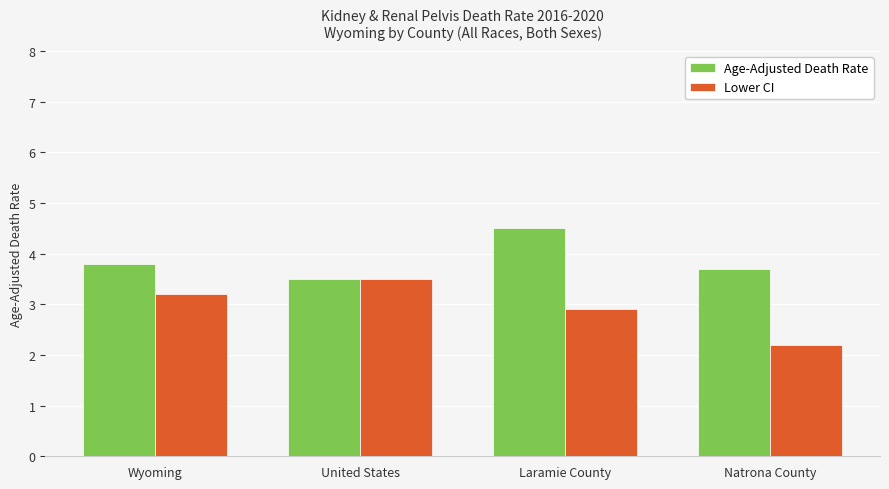

At Wyoming, list the series in order from smallest to largest.

Lower CI, Age-Adjusted Death Rate